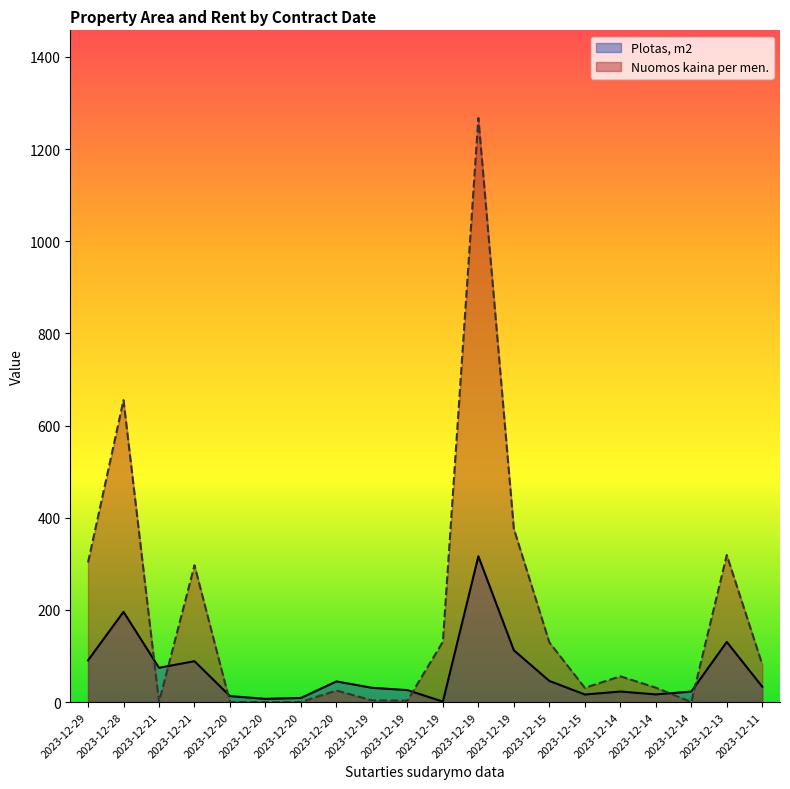

Which series has the largest total across all categories?

Nuomos kaina per men.